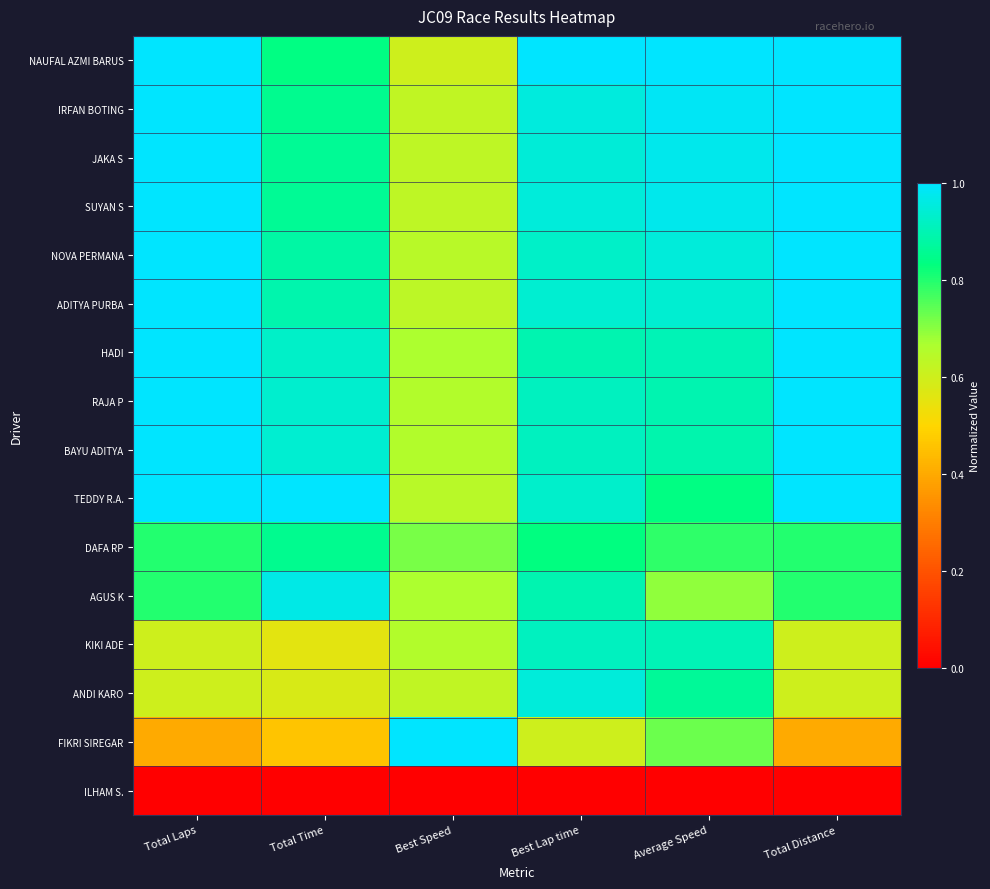

Reading left to right, extract all data points from this chart.

NAUFAL AZMI BARUS: Total Laps=1.0	Total Time=0.8	Best Speed=0.6	Best Lap time=1.0	Average Speed=1.0	Total Distance=1.0
IRFAN BOTING: Total Laps=1.0	Total Time=0.9	Best Speed=0.6	Best Lap time=1.0	Average Speed=1.0	Total Distance=1.0
JAKA S: Total Laps=1.0	Total Time=0.9	Best Speed=0.6	Best Lap time=0.9	Average Speed=1.0	Total Distance=1.0
SUYAN S: Total Laps=1.0	Total Time=0.9	Best Speed=0.6	Best Lap time=1.0	Average Speed=1.0	Total Distance=1.0
NOVA PERMANA: Total Laps=1.0	Total Time=0.9	Best Speed=0.6	Best Lap time=0.9	Average Speed=1.0	Total Distance=1.0
ADITYA PURBA: Total Laps=1.0	Total Time=0.9	Best Speed=0.6	Best Lap time=0.9	Average Speed=0.9	Total Distance=1.0
HADI: Total Laps=1.0	Total Time=0.9	Best Speed=0.7	Best Lap time=0.9	Average Speed=0.9	Total Distance=1.0
RAJA P: Total Laps=1.0	Total Time=0.9	Best Speed=0.7	Best Lap time=0.9	Average Speed=0.9	Total Distance=1.0
BAYU ADITYA: Total Laps=1.0	Total Time=0.9	Best Speed=0.7	Best Lap time=0.9	Average Speed=0.9	Total Distance=1.0
TEDDY R.A.: Total Laps=1.0	Total Time=1.0	Best Speed=0.6	Best Lap time=0.9	Average Speed=0.8	Total Distance=1.0
DAFA RP: Total Laps=0.8	Total Time=0.9	Best Speed=0.7	Best Lap time=0.8	Average Speed=0.8	Total Distance=0.8
AGUS K: Total Laps=0.8	Total Time=1.0	Best Speed=0.7	Best Lap time=0.9	Average Speed=0.7	Total Distance=0.8
KIKI ADE: Total Laps=0.6	Total Time=0.6	Best Speed=0.7	Best Lap time=0.9	Average Speed=0.9	Total Distance=0.6
ANDI KARO: Total Laps=0.6	Total Time=0.6	Best Speed=0.6	Best Lap time=1.0	Average Speed=0.9	Total Distance=0.6
FIKRI SIREGAR: Total Laps=0.4	Total Time=0.5	Best Speed=1.0	Best Lap time=0.6	Average Speed=0.7	Total Distance=0.4
ILHAM S.: Total Laps=0.0	Total Time=0.0	Best Speed=0.0	Best Lap time=0.0	Average Speed=0.0	Total Distance=0.0